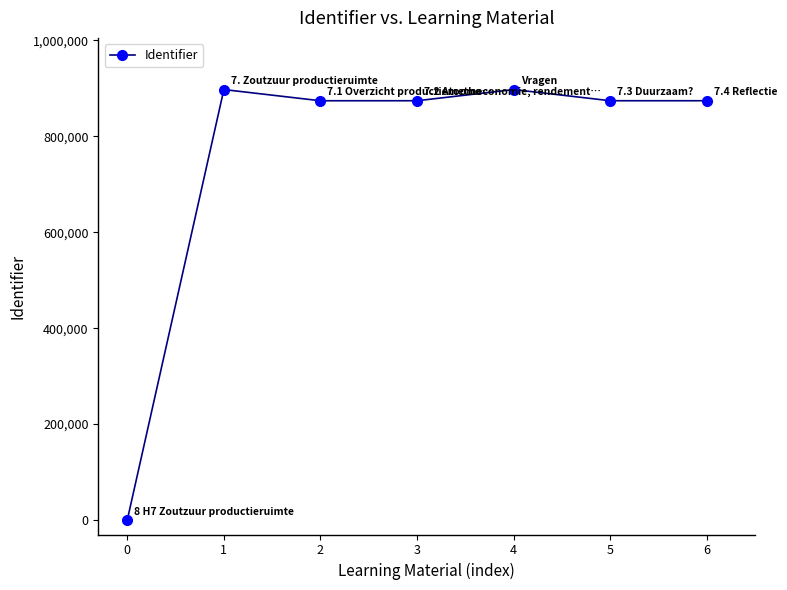

True or false: the data shows 1411593 at 0.

False